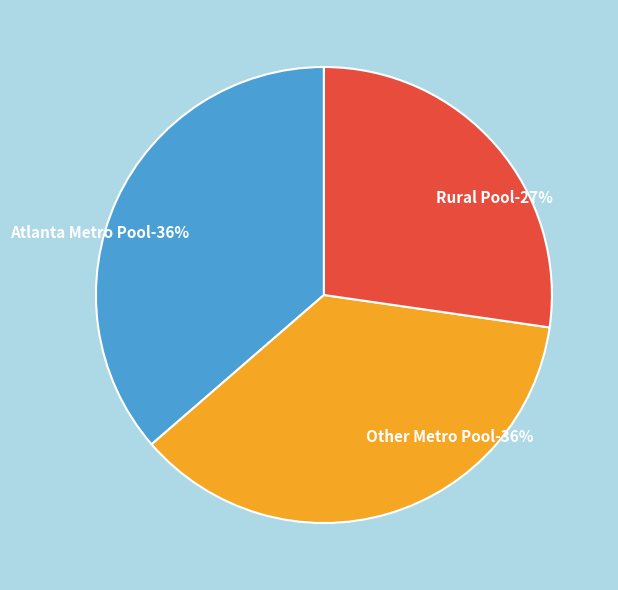

How many slices are in this pie chart?

3